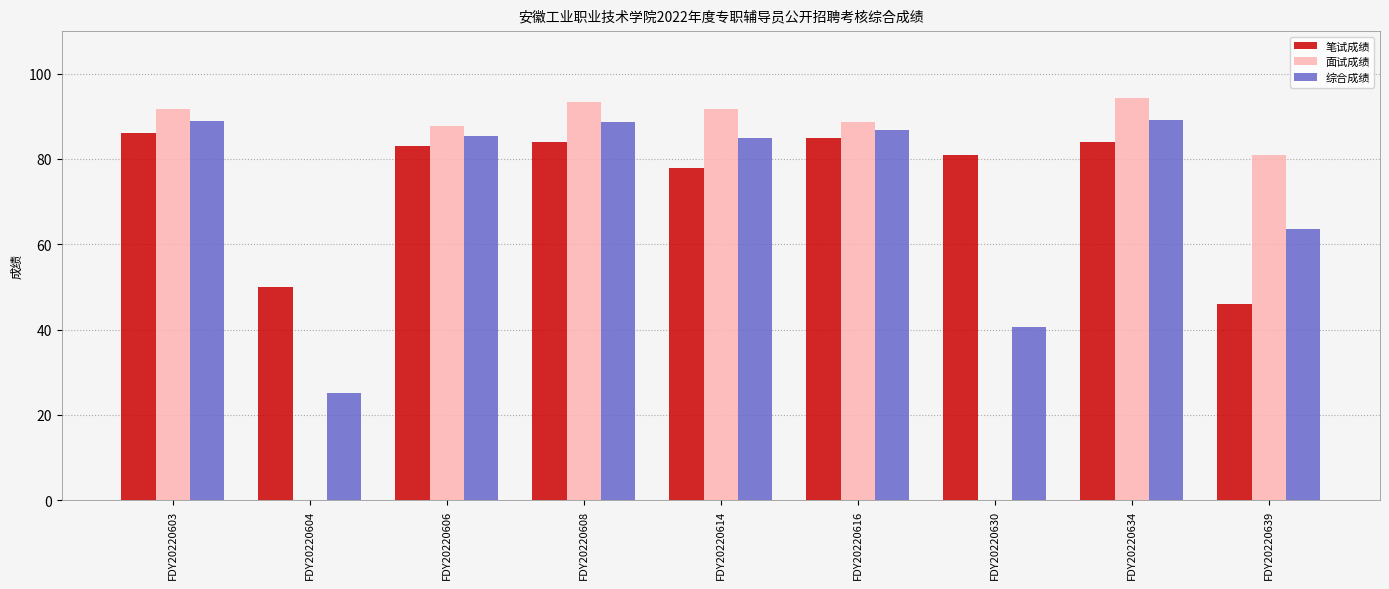

Is it true that 笔试成绩 equals 86.0 at FDY20220603?

True